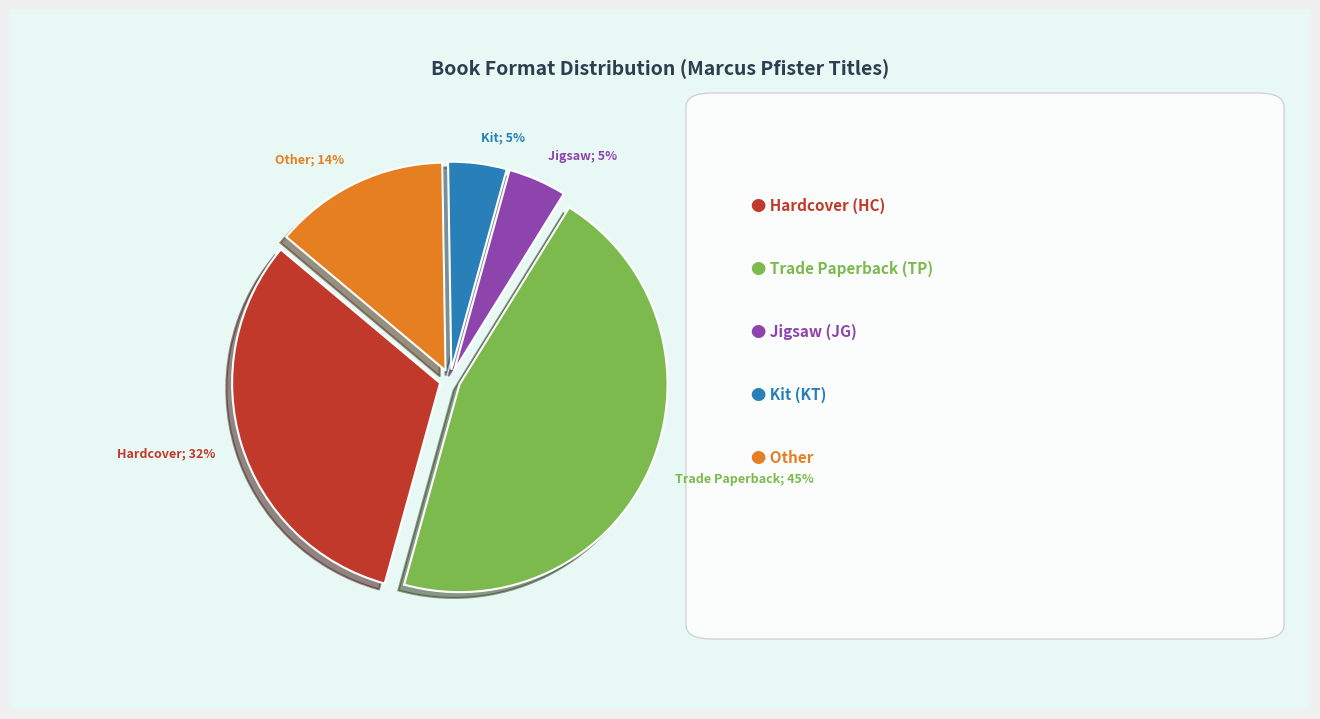

Count the number of slices in the pie.

5